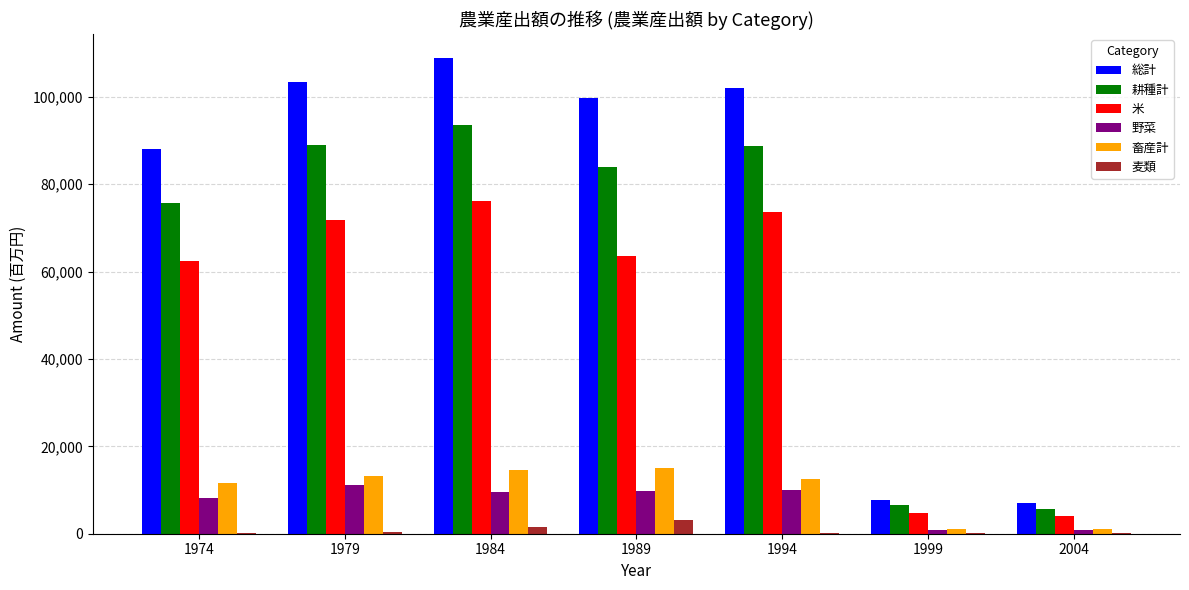

Does the chart contain stacked bars?

No